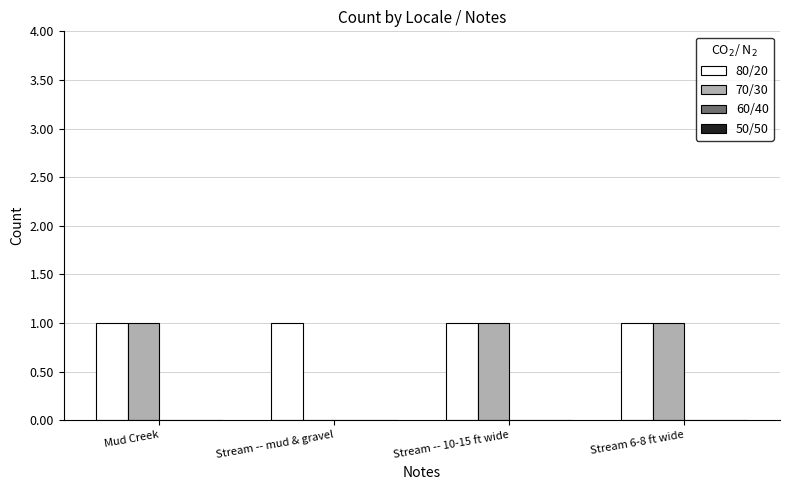

The 80/20 series shows 1 at Stream -- 10-15 ft wide. True or false?

True